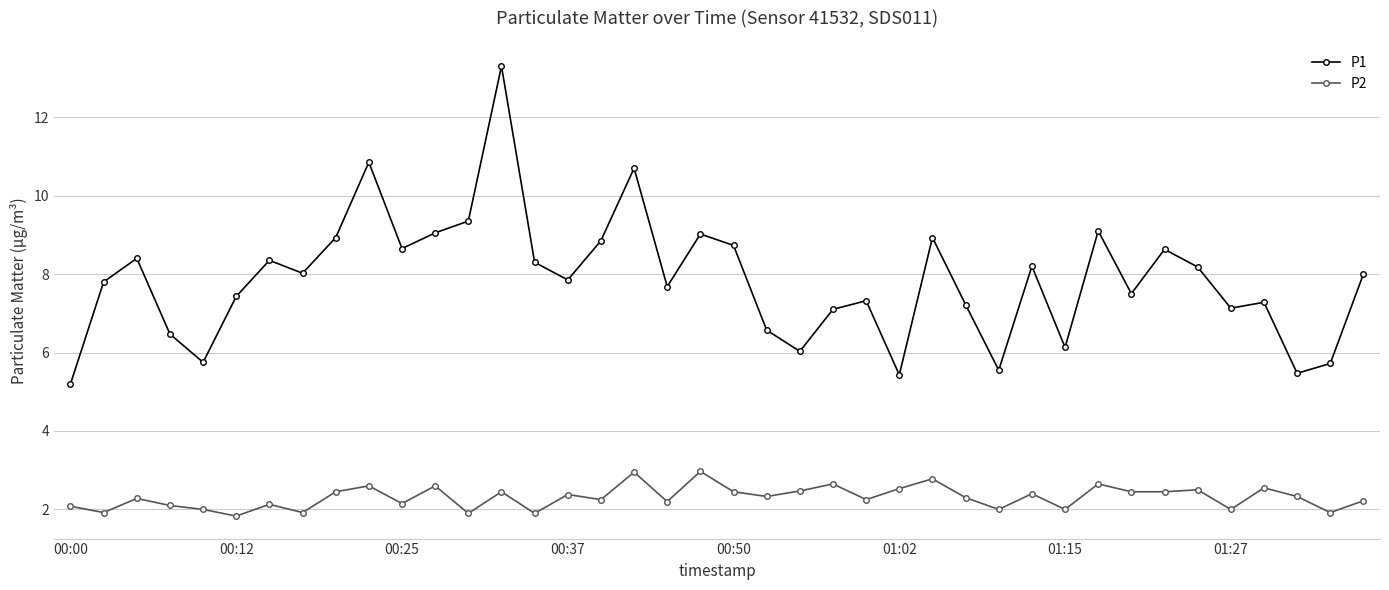

What is the average value of the P2 series?

2.3